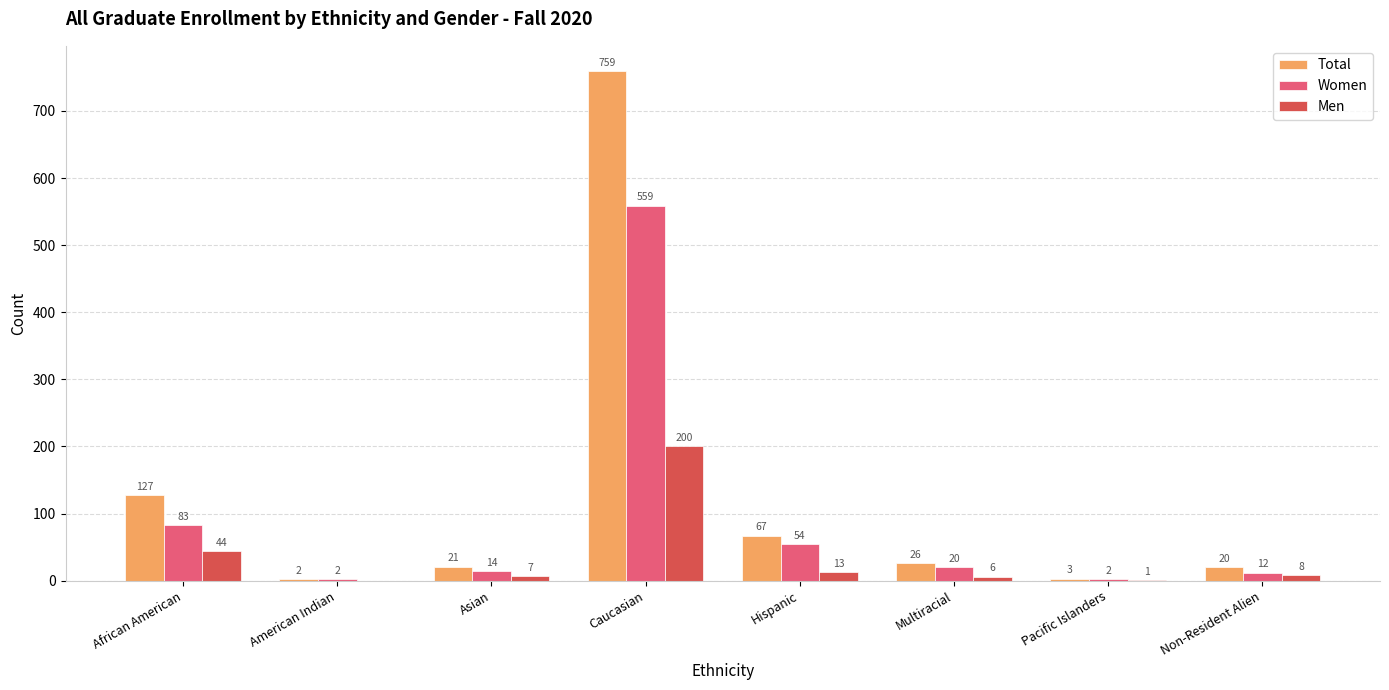

Which series has the largest total across all categories?

Total